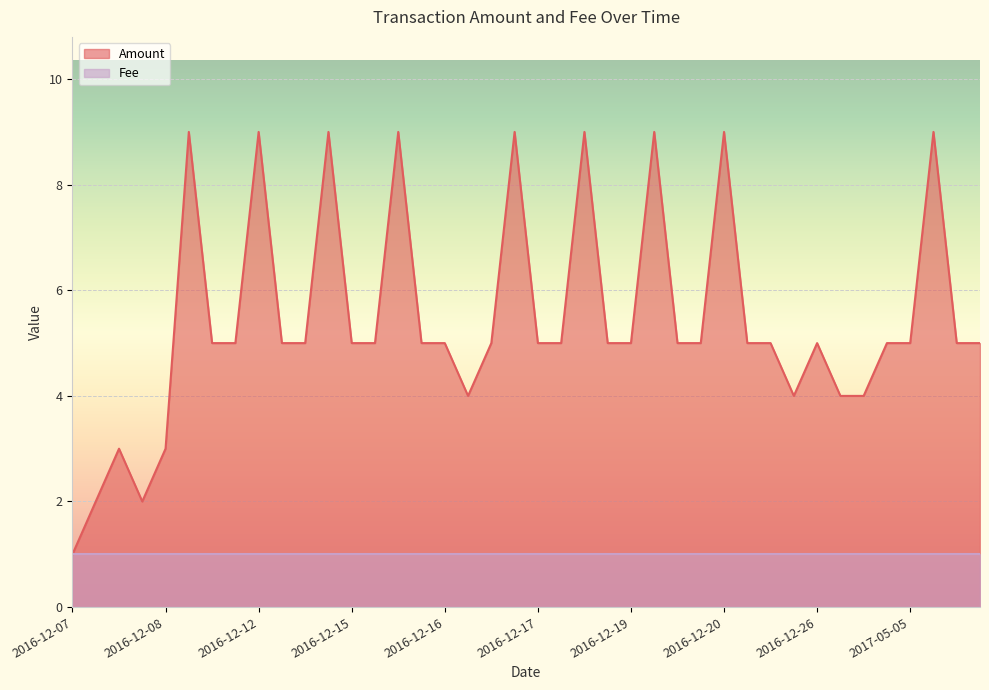

Which series has the widest spread of values?

Amount